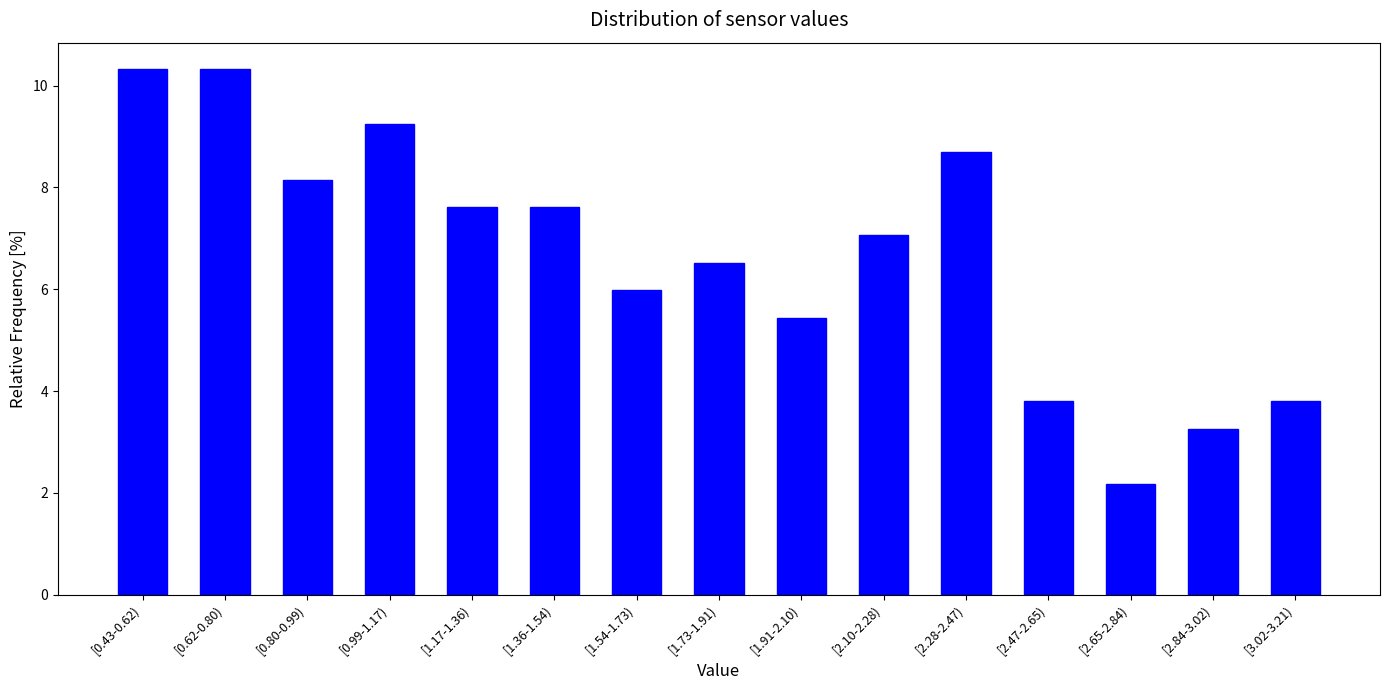

Reading left to right, transcribe all the data shown in this chart.

[0.43-0.62)=10.3	[0.62-0.80)=10.3	[0.80-0.99)=8.2	[0.99-1.17)=9.2	[1.17-1.36)=7.6	[1.36-1.54)=7.6	[1.54-1.73)=6.0	[1.73-1.91)=6.5	[1.91-2.10)=5.4	[2.10-2.28)=7.1	[2.28-2.47)=8.7	[2.47-2.65)=3.8	[2.65-2.84)=2.2	[2.84-3.02)=3.3	[3.02-3.21)=3.8